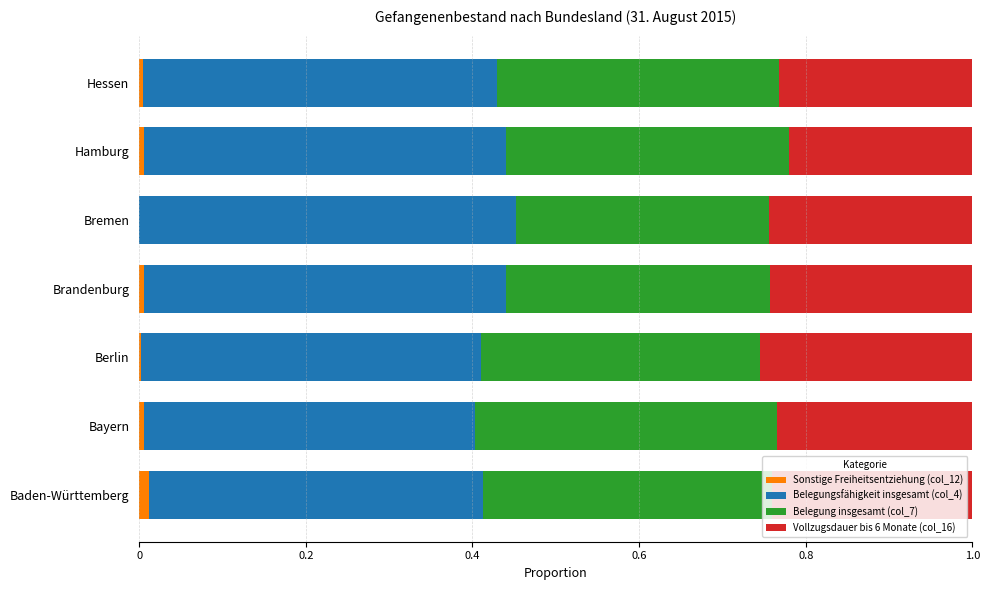

The value of Sonstige Freiheitsentziehung (col_12) at Brandenburg is 0.0. True or false?

True